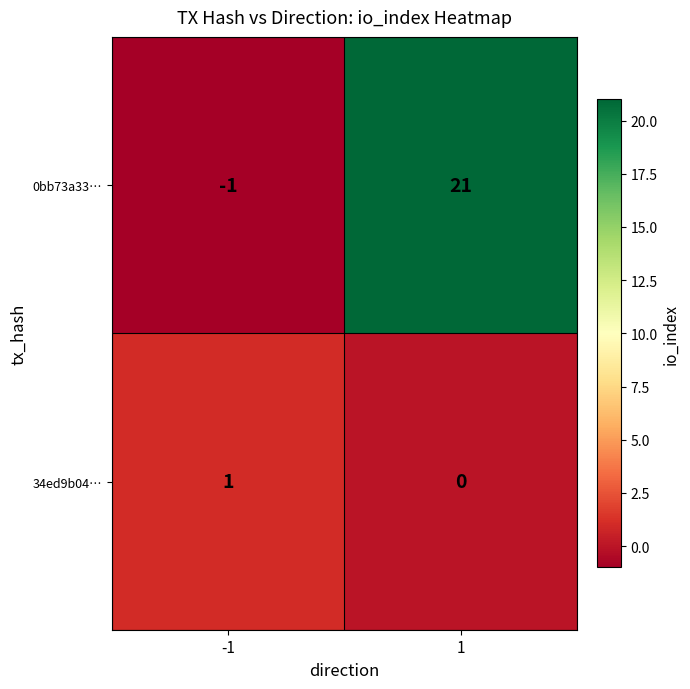

The 0bb73a33… series shows -1 at -1. True or false?

True